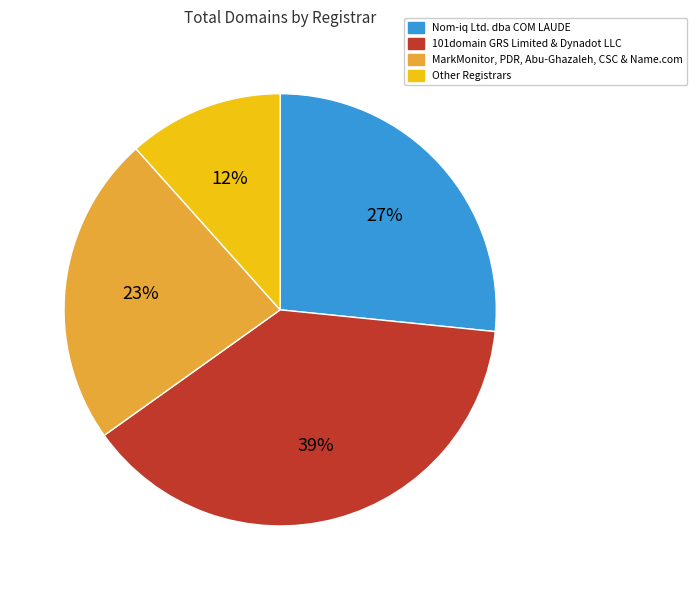

To the nearest percent, what is the average slice percentage?

25%